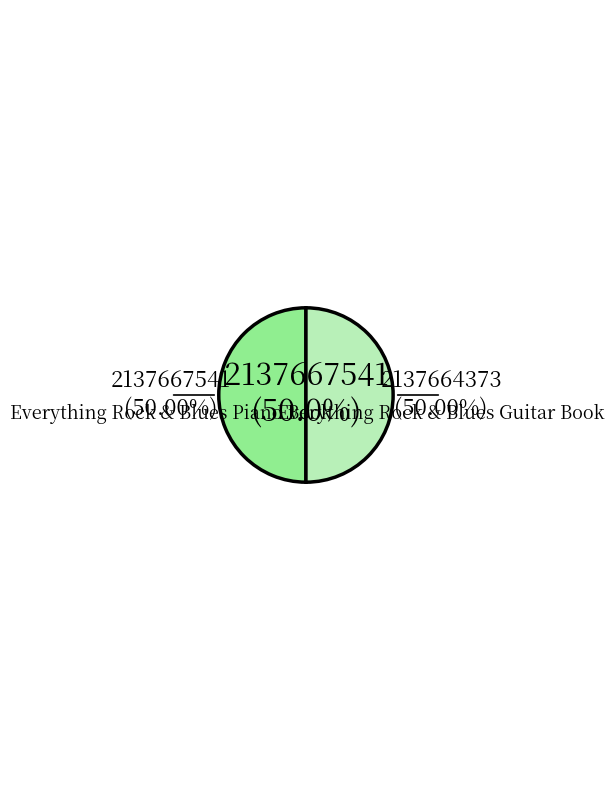

To the nearest percent, what portion does 1 represent?

50%